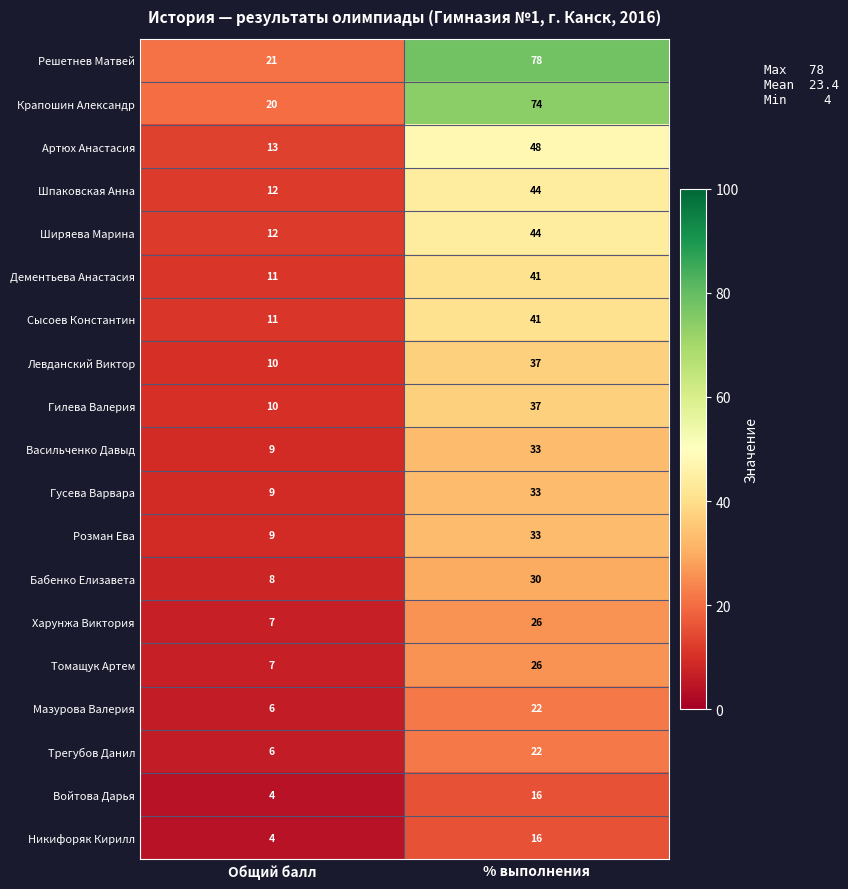

At which category is the sum across all series the highest?

% выполнения